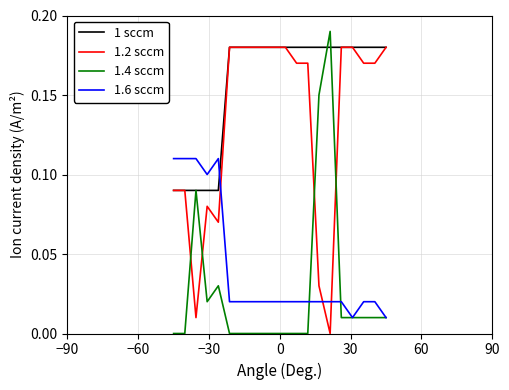

Does the chart display data point markers on the line(s)?

No